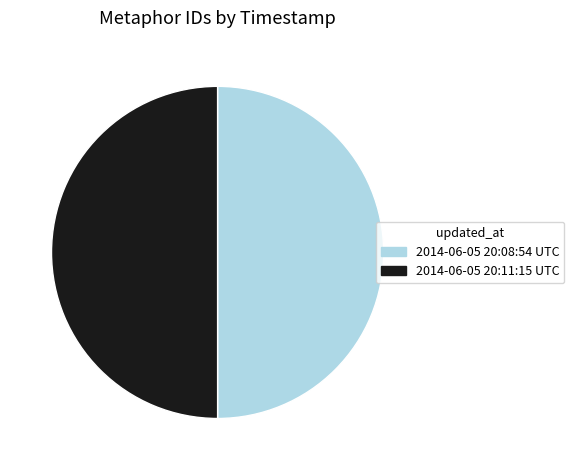

Is the sum of 2014-06-05 20:11:15 UTC and 2014-06-05 20:08:54 UTC greater than half?

Yes